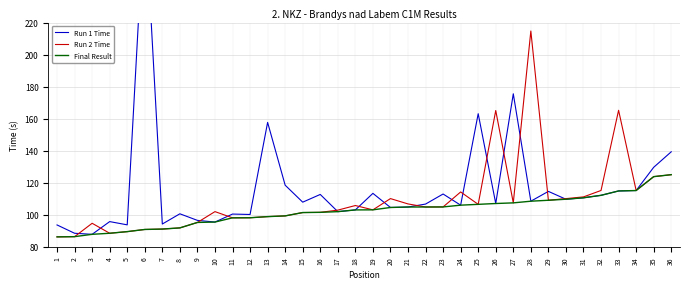

What is the spread (max minus min) of values at 24?

8.2